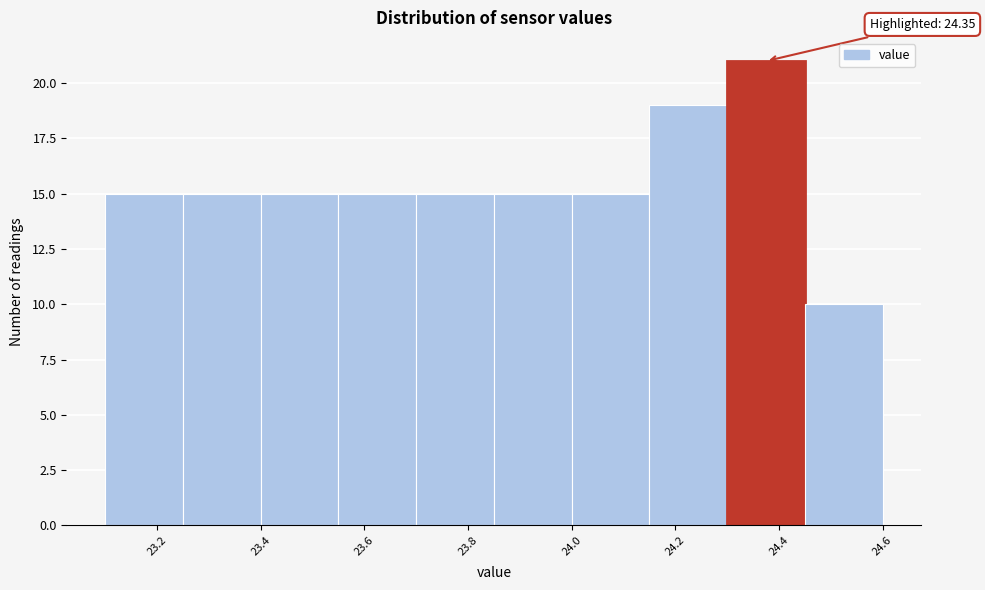

Which range on the x-axis has the tallest bar?

24.30 to 24.45